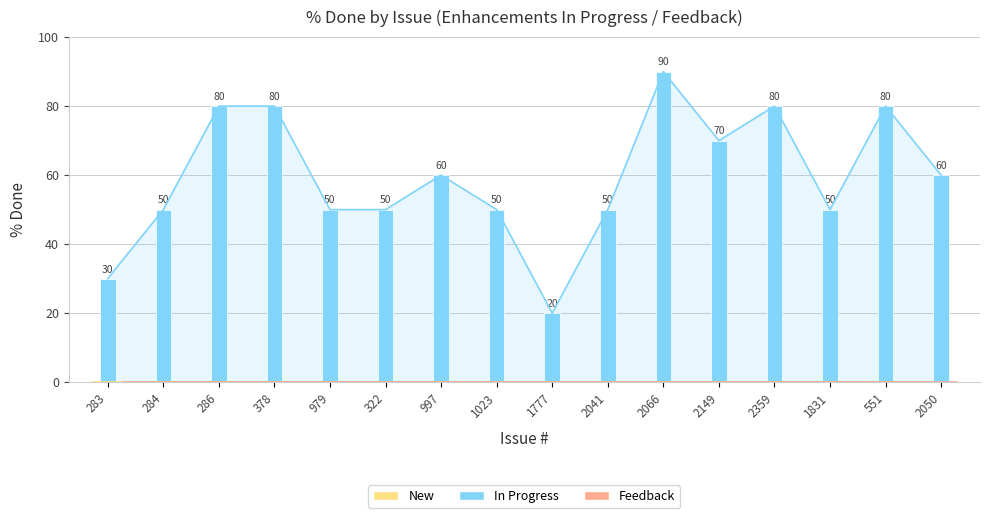

What is the label of the 3rd bar from the left?

286